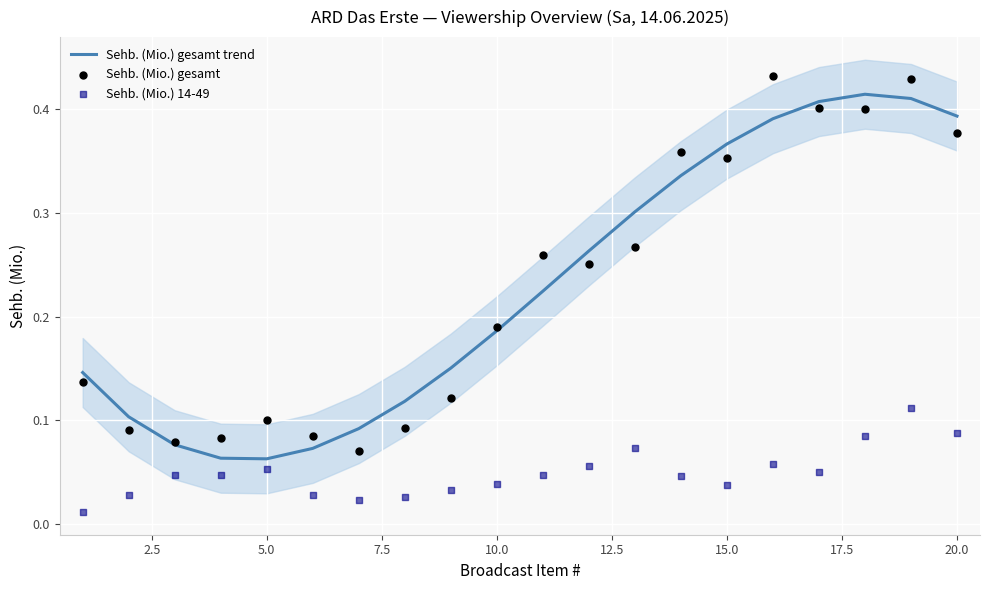

Which series has the largest total across all categories?

Sehb. (Mio.) gesamt